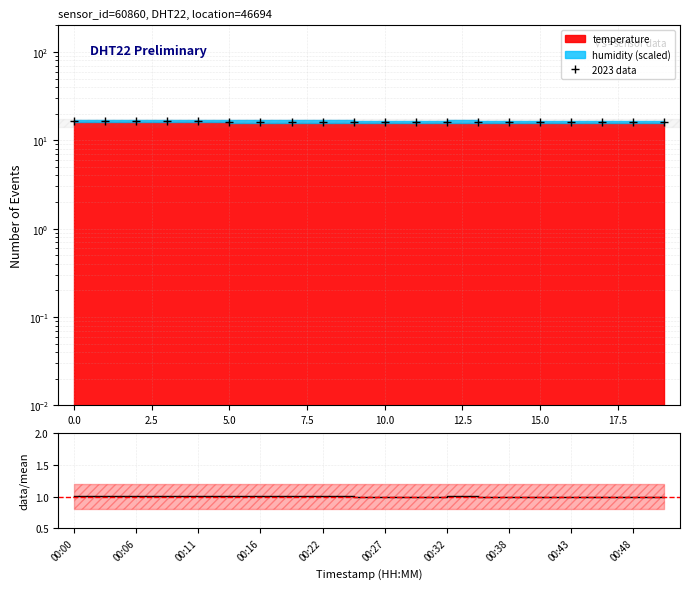

Reading left to right, list all the values displayed in this chart.

2023 data: 16.4	16.4	16.4	16.4	16.4	16.3	16.3	16.3	16.3	16.2	16.2	16.2	16.3	16.2	16.2	16.1	16.1	16.1	16.1	16.1
data/mean: 1.0	1.0	1.0	1.0	1.0	1.0	1.0	1.0	1.0	1.0	1.0	1.0	1.0	1.0	1.0	1.0	1.0	1.0	1.0	1.0